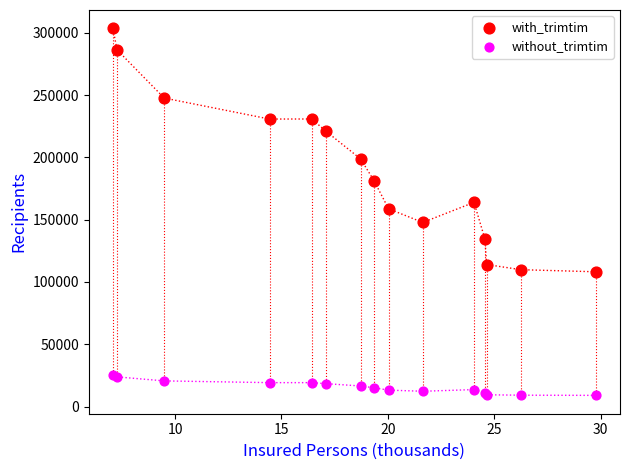

In the with_trimtim series, what Y value is closest to 205865?

198709.0